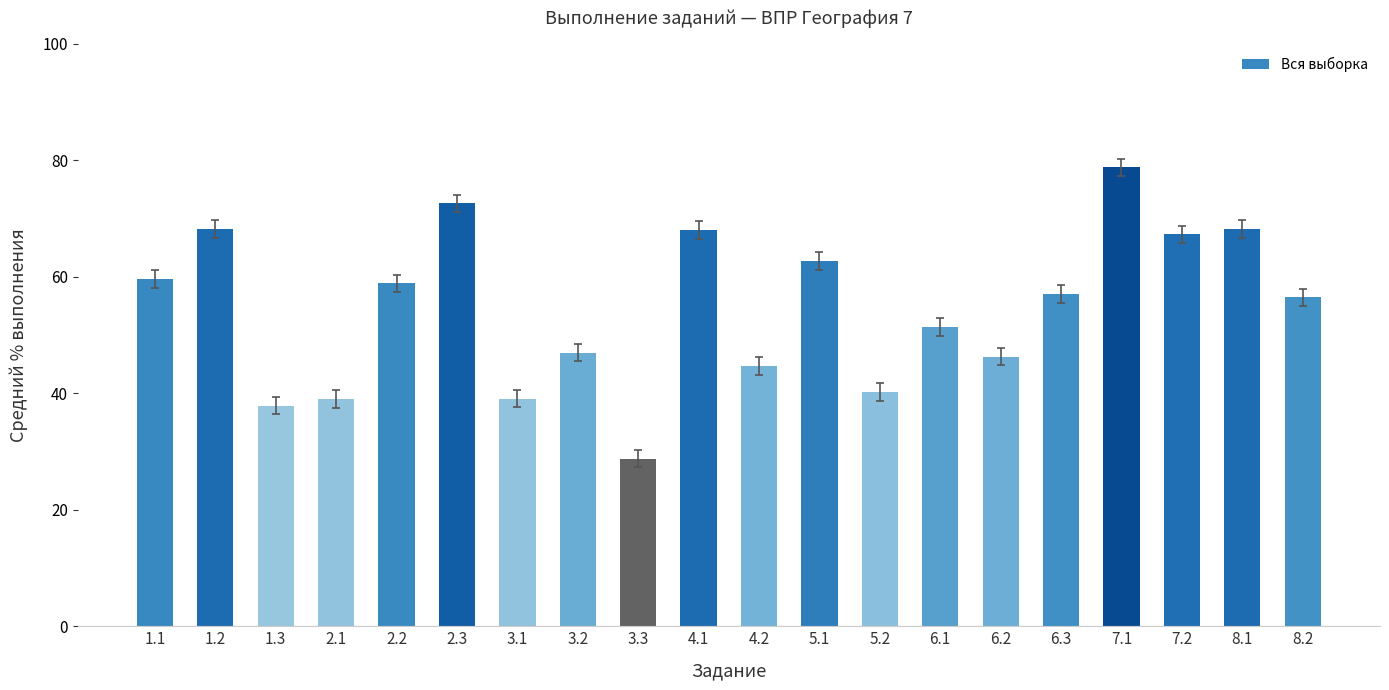

Which label corresponds to the smallest value in the chart?

3.3